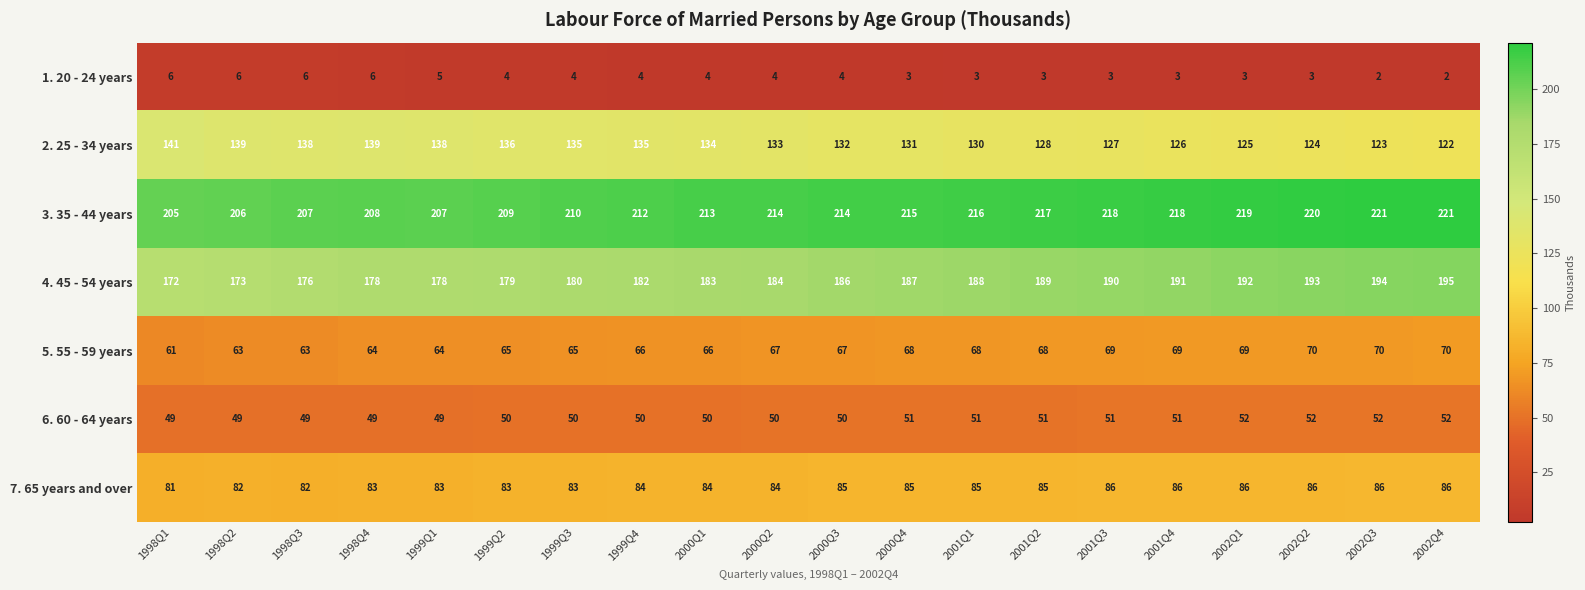

The value of 1. 20 - 24 years at 2000Q2 is 4. True or false?

True